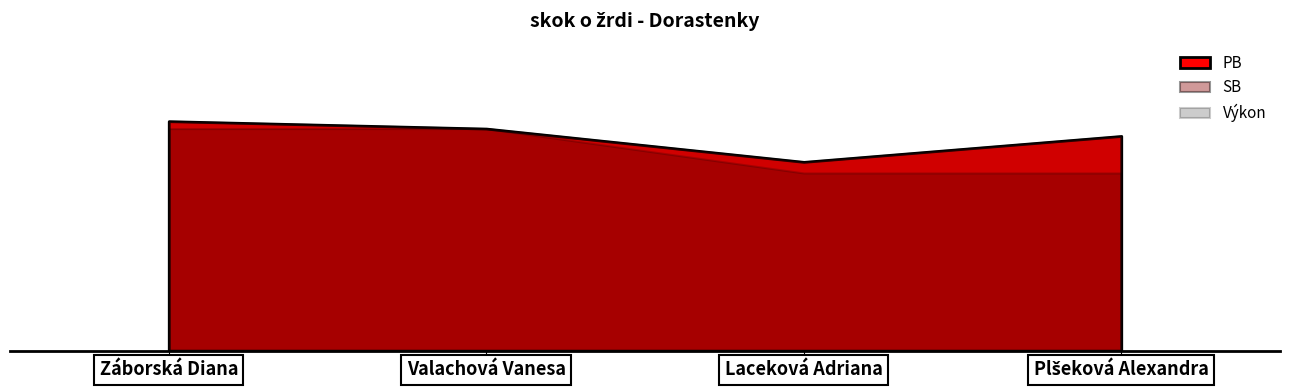

Does the chart have visible grid lines?

No